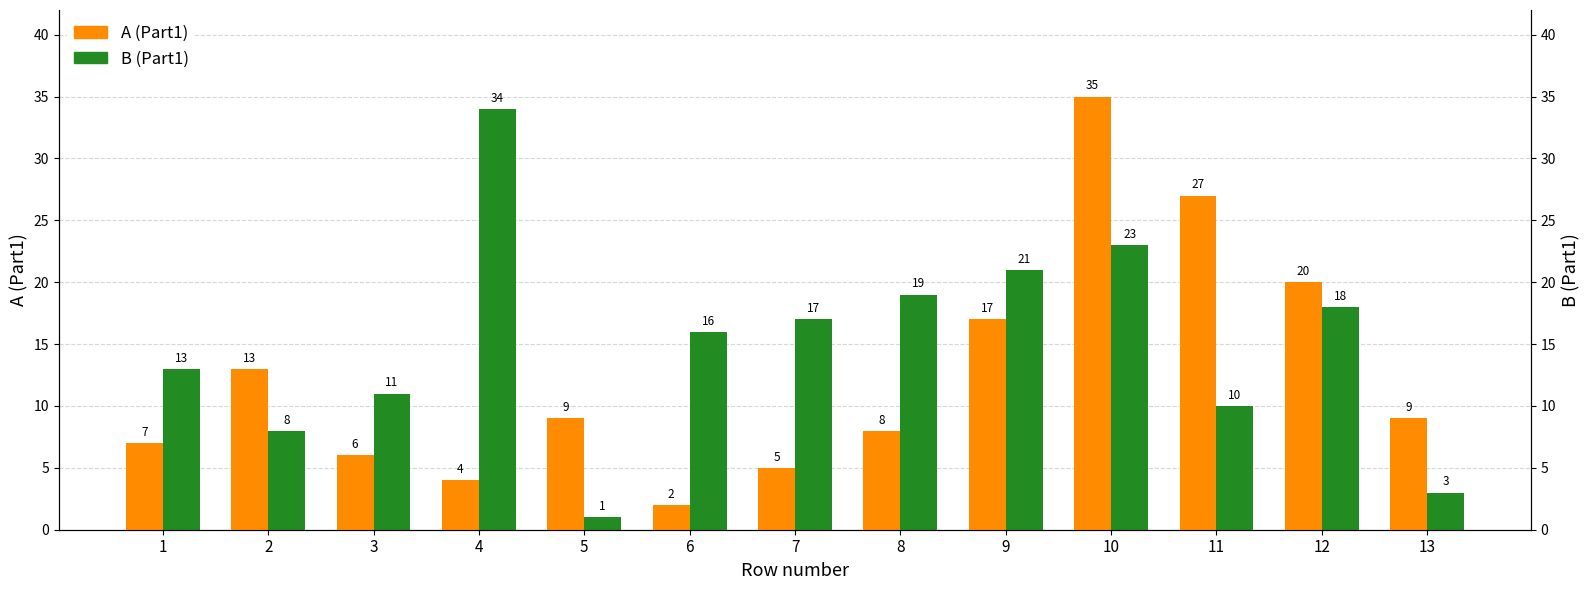

Which category has the highest value across all series?

10